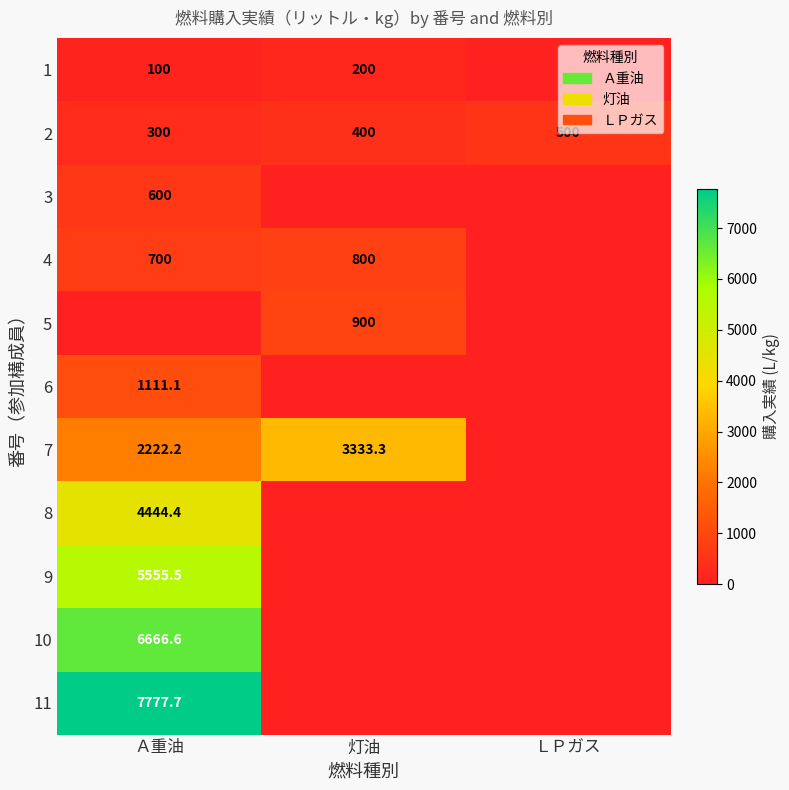

Between ＬＰガス and Ａ重油, which is larger?

Ａ重油